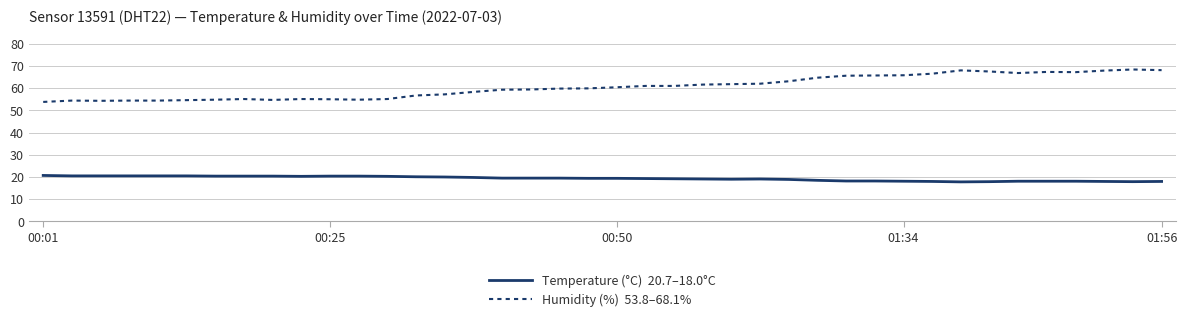

What is the maximum value shown in the chart?

68.4